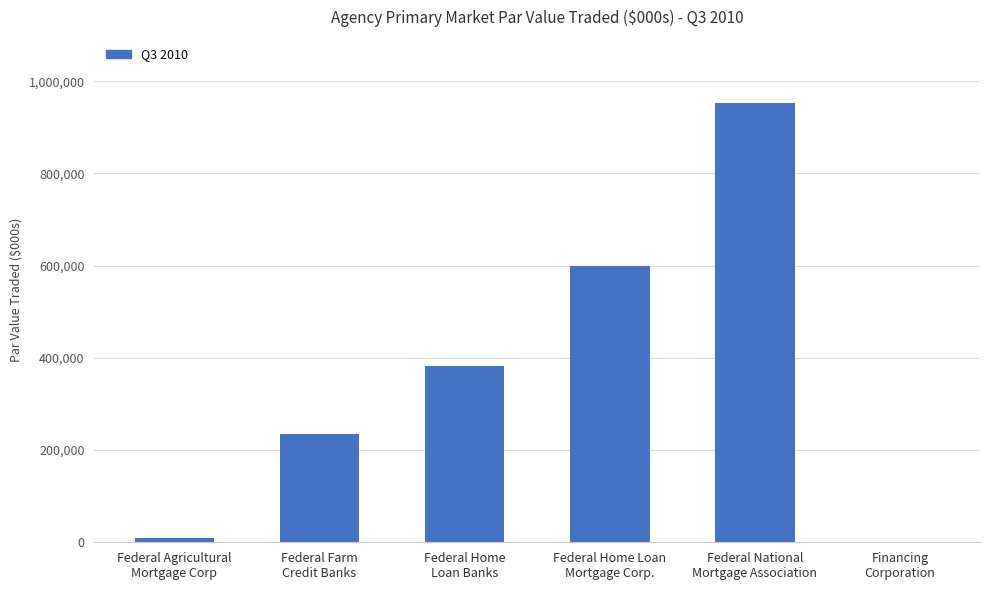

Is it true that the value at Federal Home Loan
Mortgage Corp. is 380176.4?

False